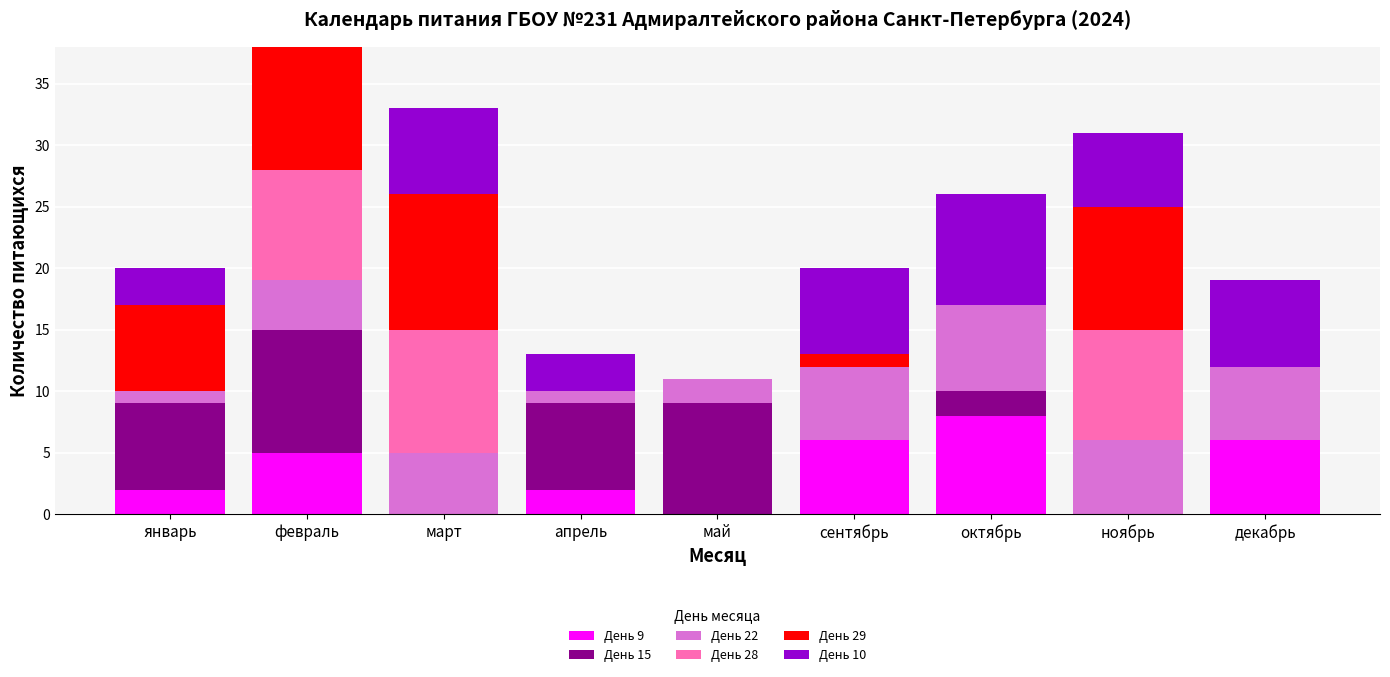

Which category has the highest value in the День 9 series?

октябрь